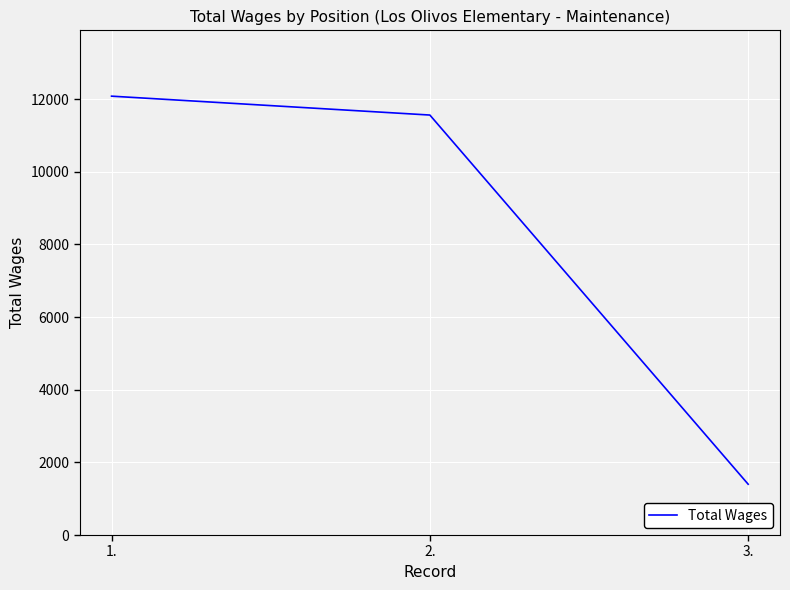

What is the sum of the values at 1. and 2.?

23646